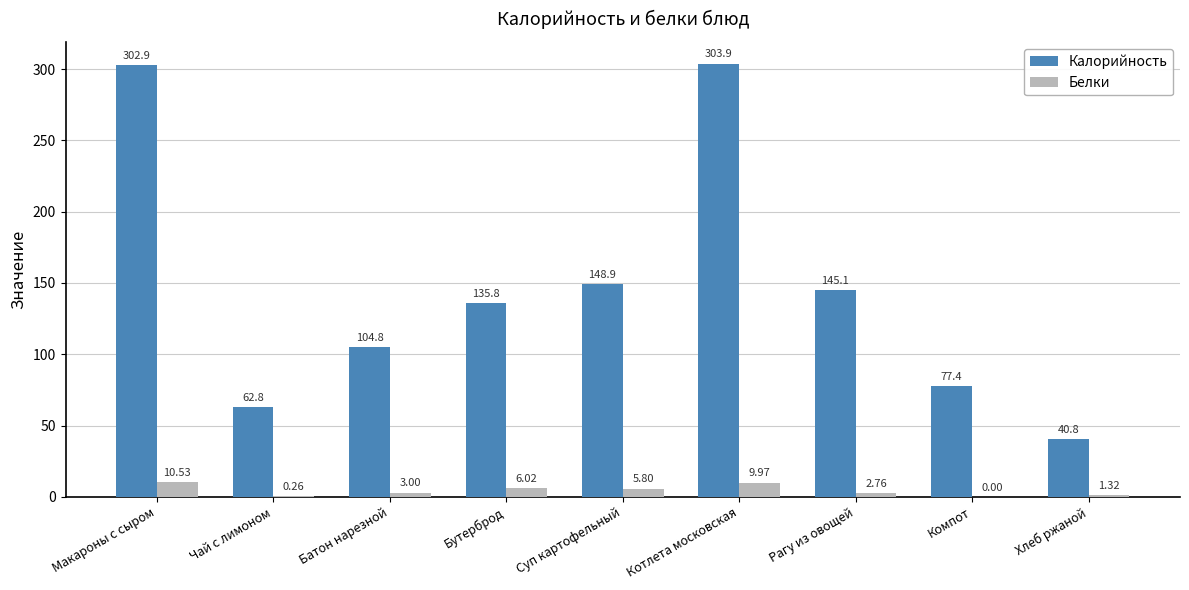

What is the sum of all Калорийность values?

1322.4